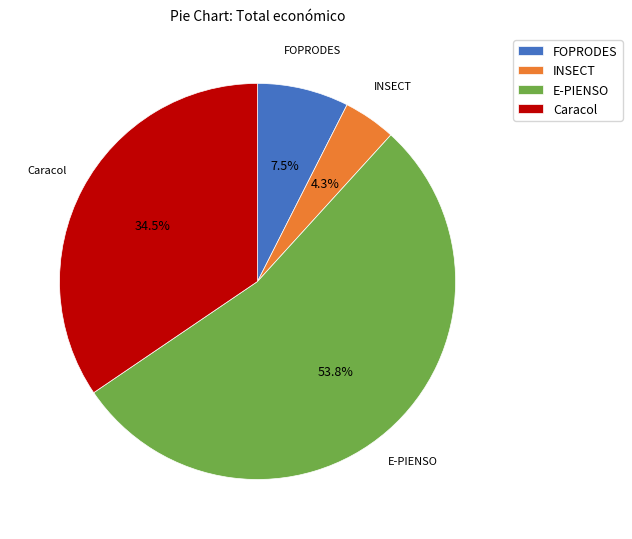

Is there any slice that represents more than half of the pie?

Yes